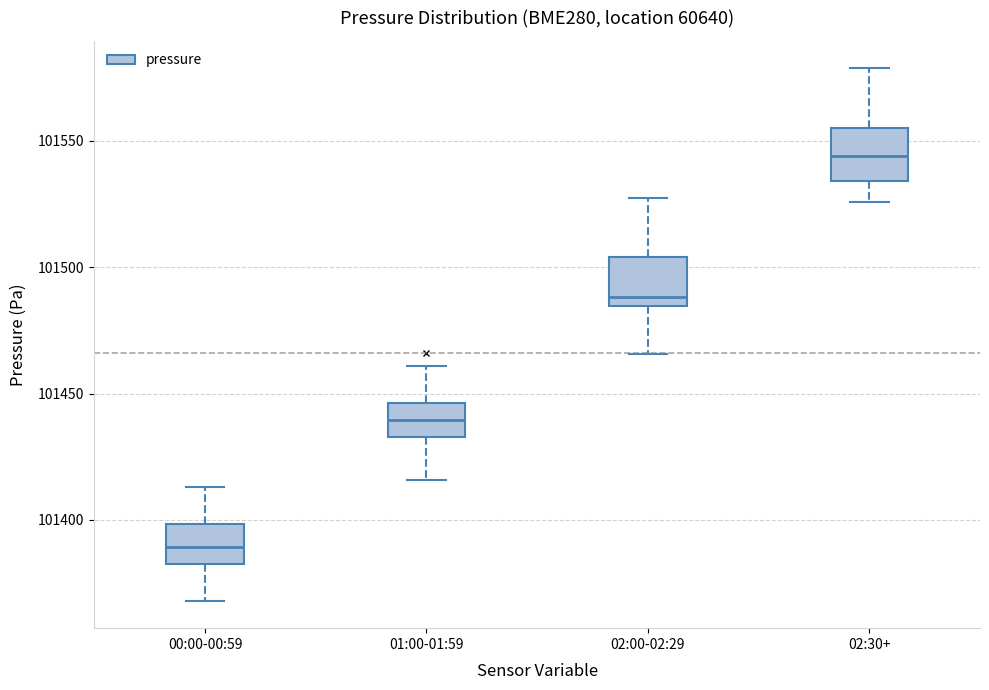

Which box has the highest median line?

02:30+